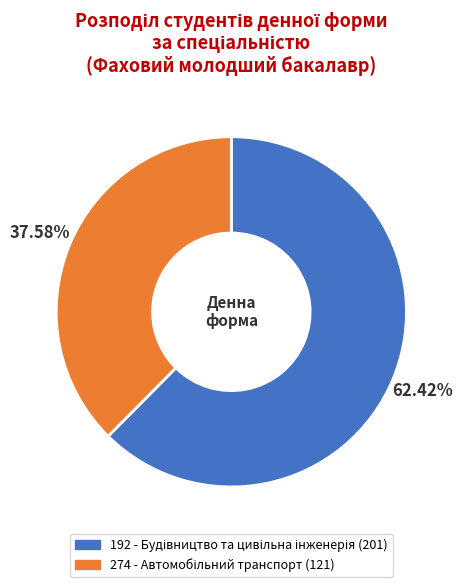

To the nearest percent, what is the average slice percentage?

50%